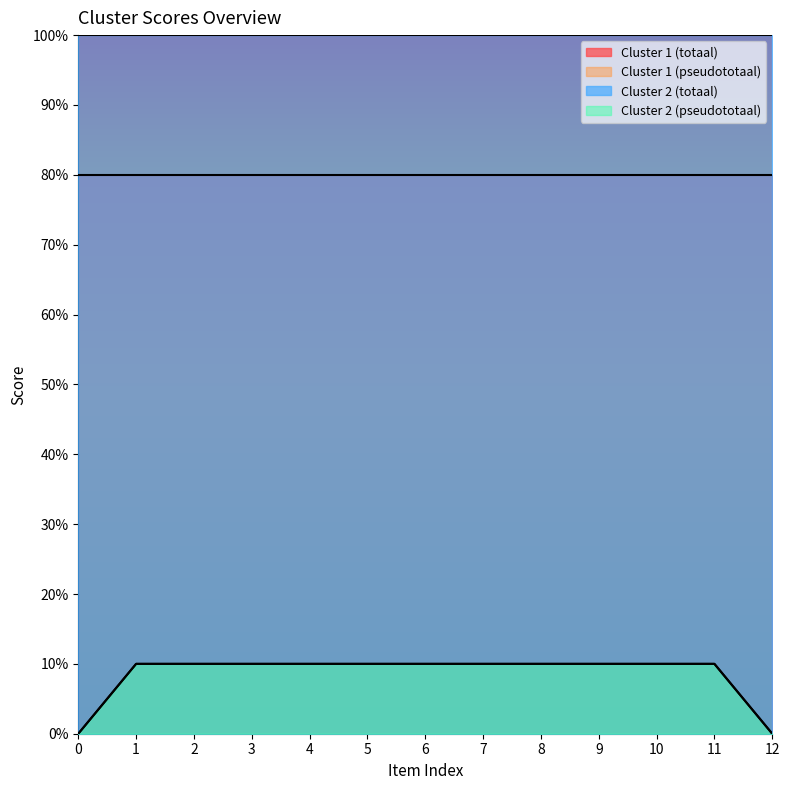

True or false: Cluster 1 (pseudototaal) and Cluster 2 (pseudototaal) intersect in this chart.

False